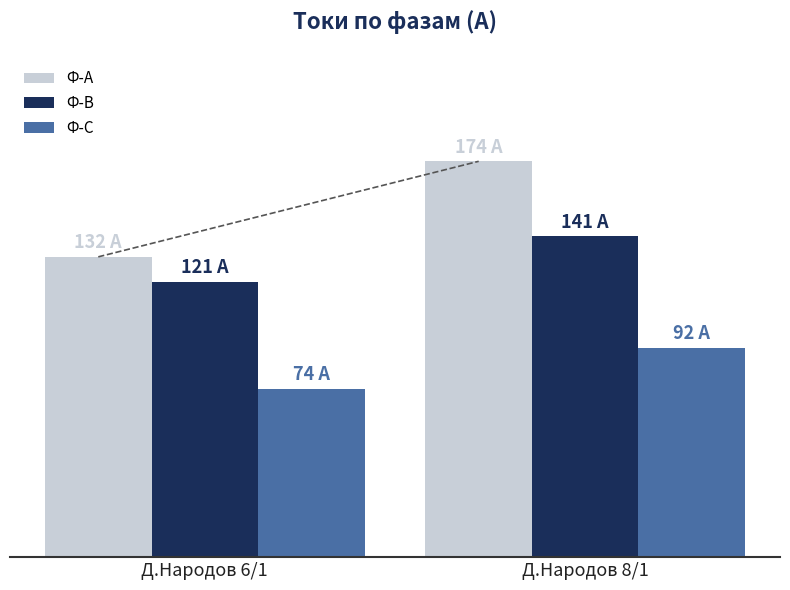

Does the chart contain stacked bars?

No